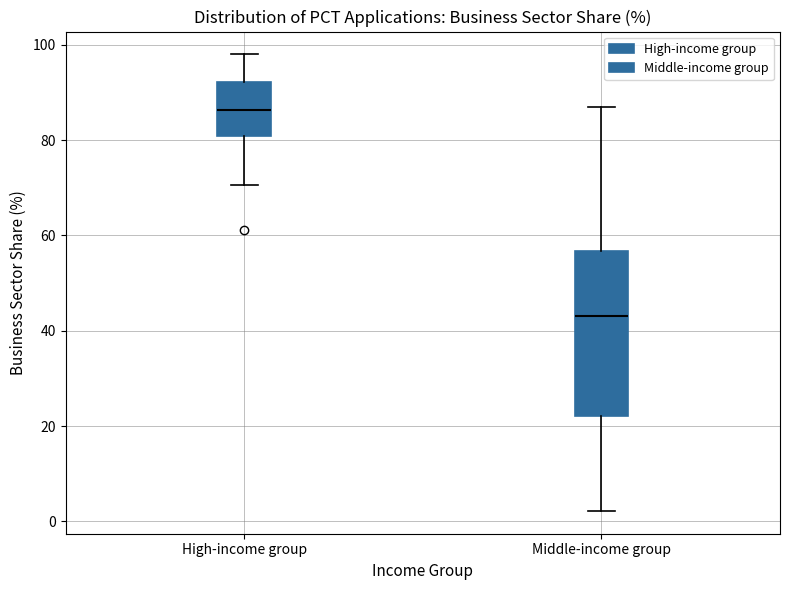

Comparing the boxes themselves (not the whiskers), which one is the tallest?

Middle-income group